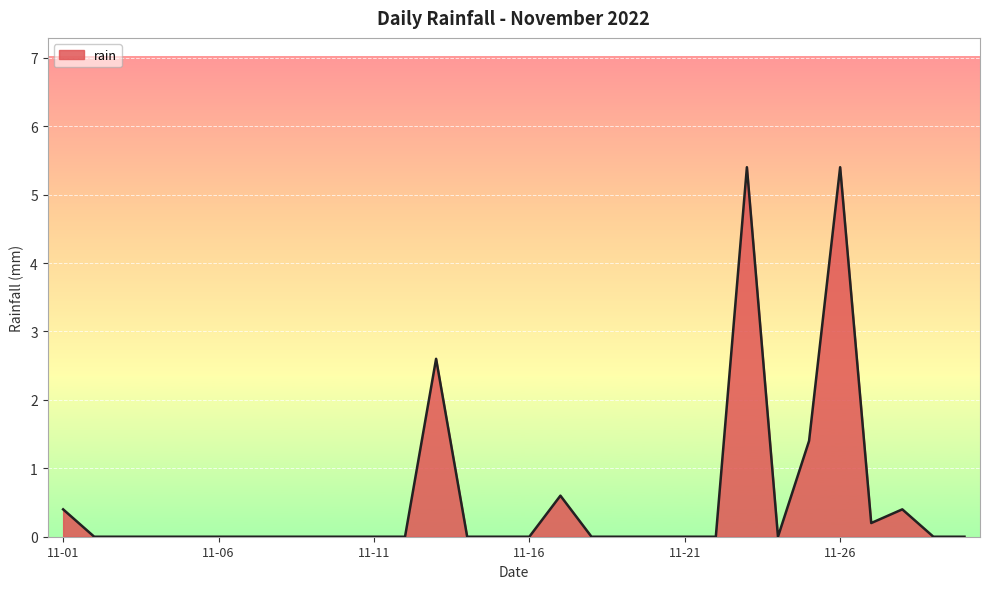

Reading left to right, extract all data points from this chart.

0.4	0.0	0.0	0.0	0.0	0.0	0.0	0.0	0.0	0.0	0.0	0.0	2.6	0.0	0.0	0.0	0.6	0.0	0.0	0.0	0.0	0.0	5.4	0.0	1.4	5.4	0.2	0.4	0.0	0.0